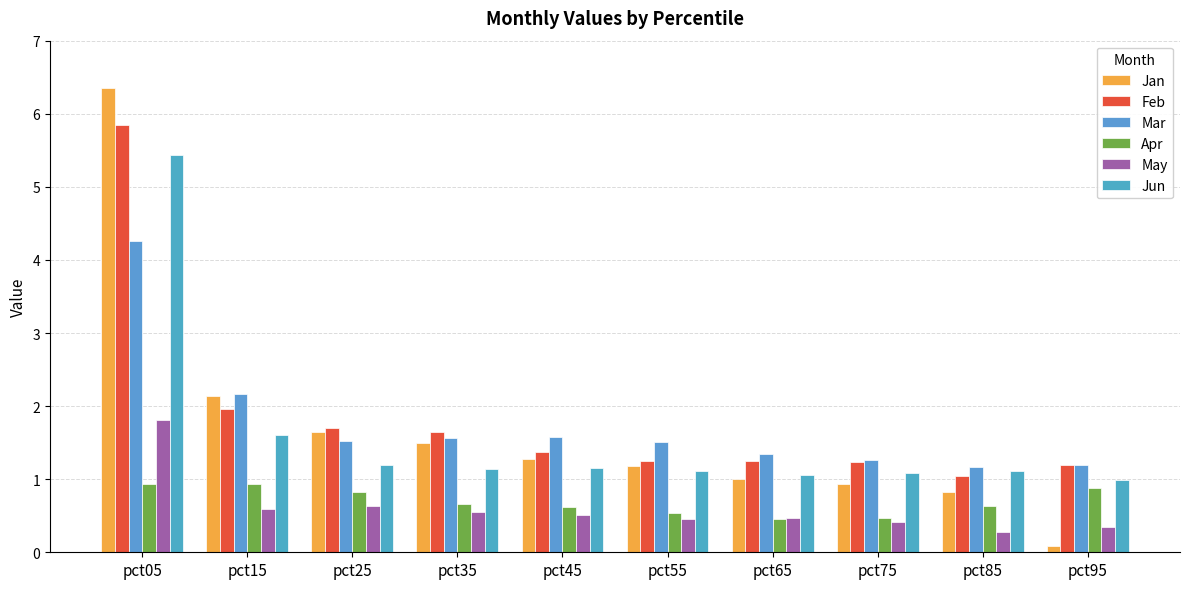

What is the maximum value for Jan?

6.4